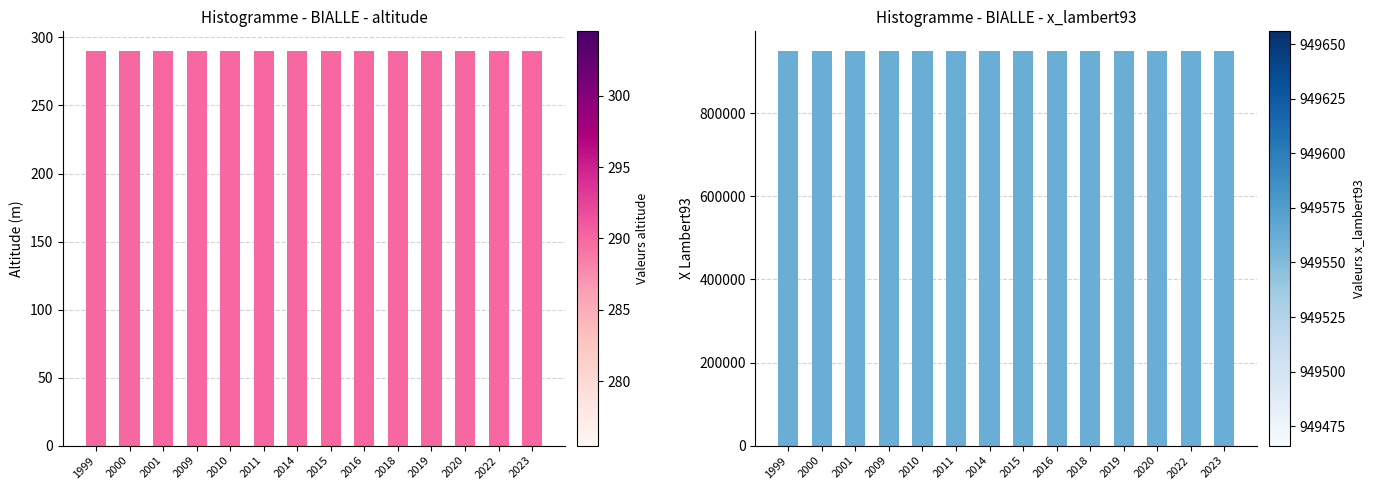

Is the value of altitude at 2009 greater than the value of x_lambert93 at 2001?

No